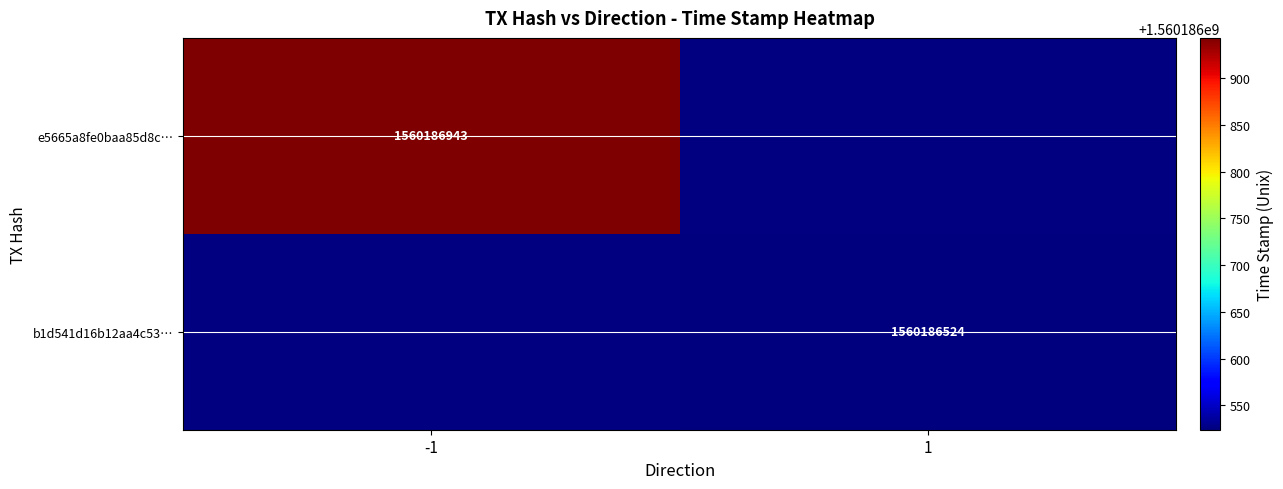

How many values in e5665a8fe0baa85d8c15267cf544d3ca34064ee are below zero?

1